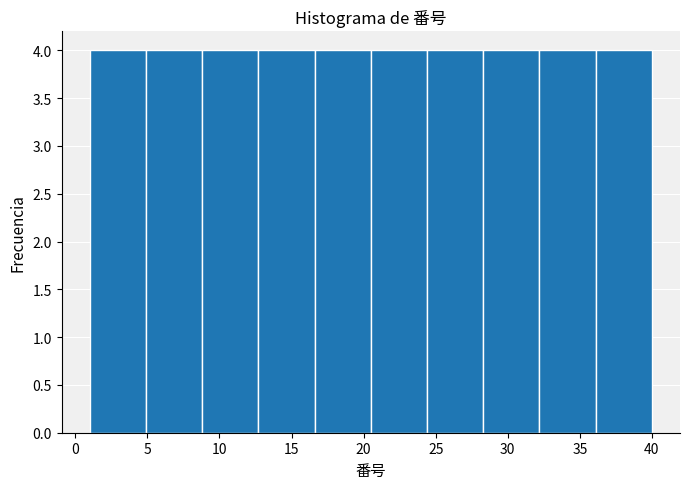

What is the height of the bar covering 8.8 to 12.7 on the x-axis? Neither the bar edges nor the heights are printed on the chart, so give them approximately, as read against the axes.

4